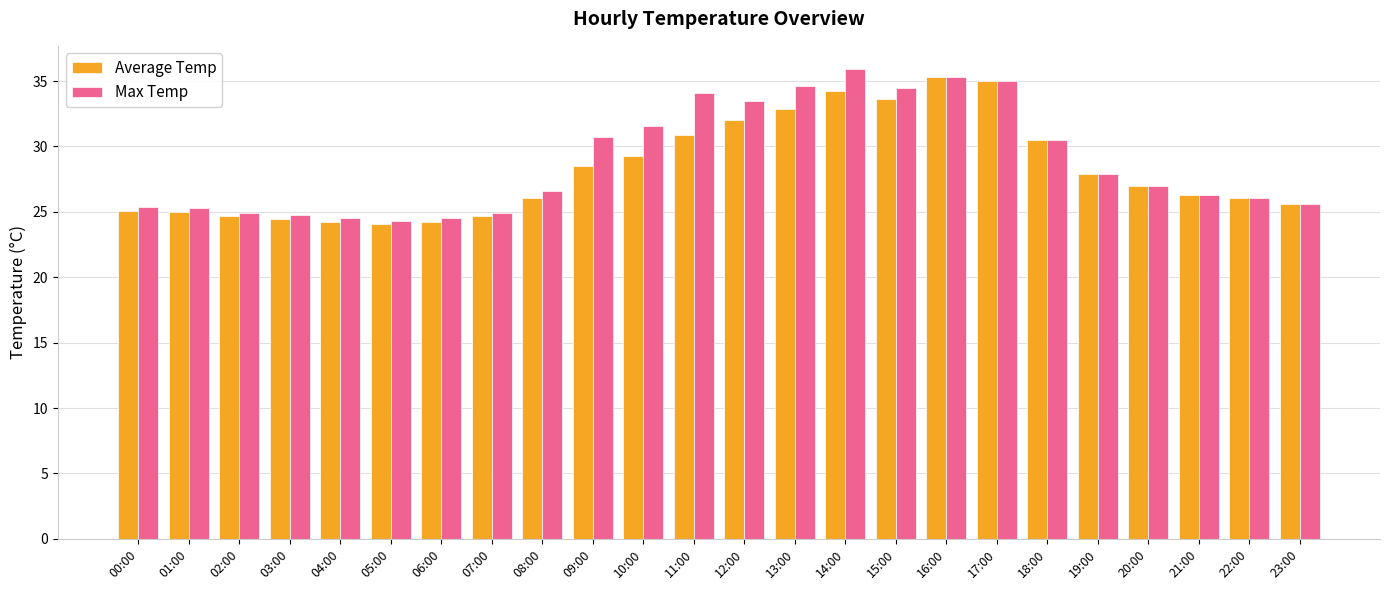

What is the value of the Average Temp bar at the 20th from the left?

27.9